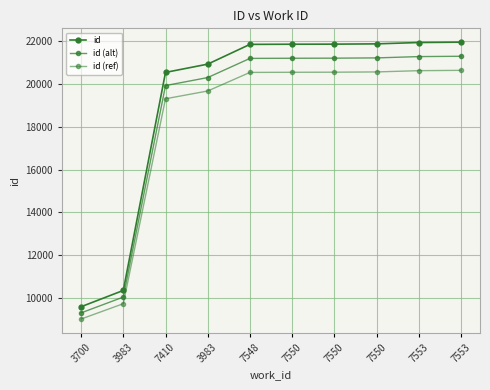

The value of id at 7410 is 5101.7. True or false?

False